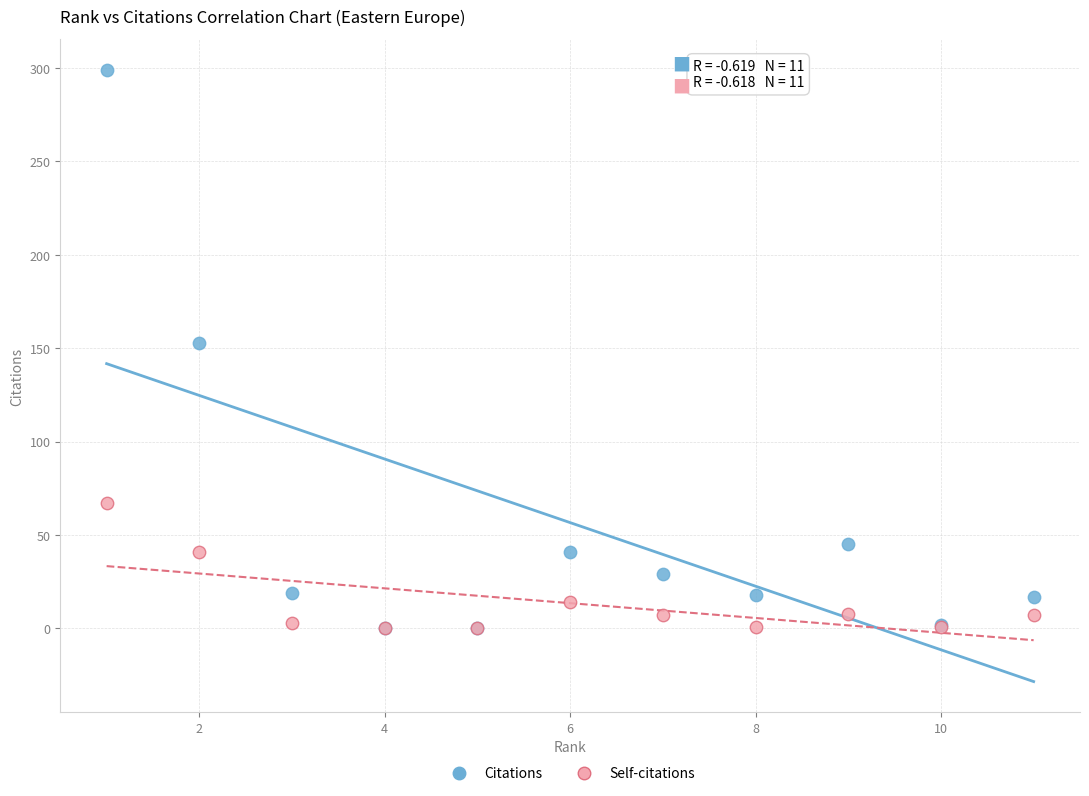

In the Citations series, what Y value is closest to 149?

153